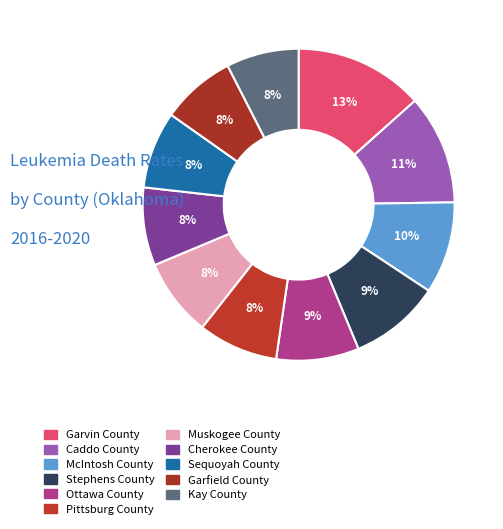

Which category has the smallest portion of the pie?

Kay County